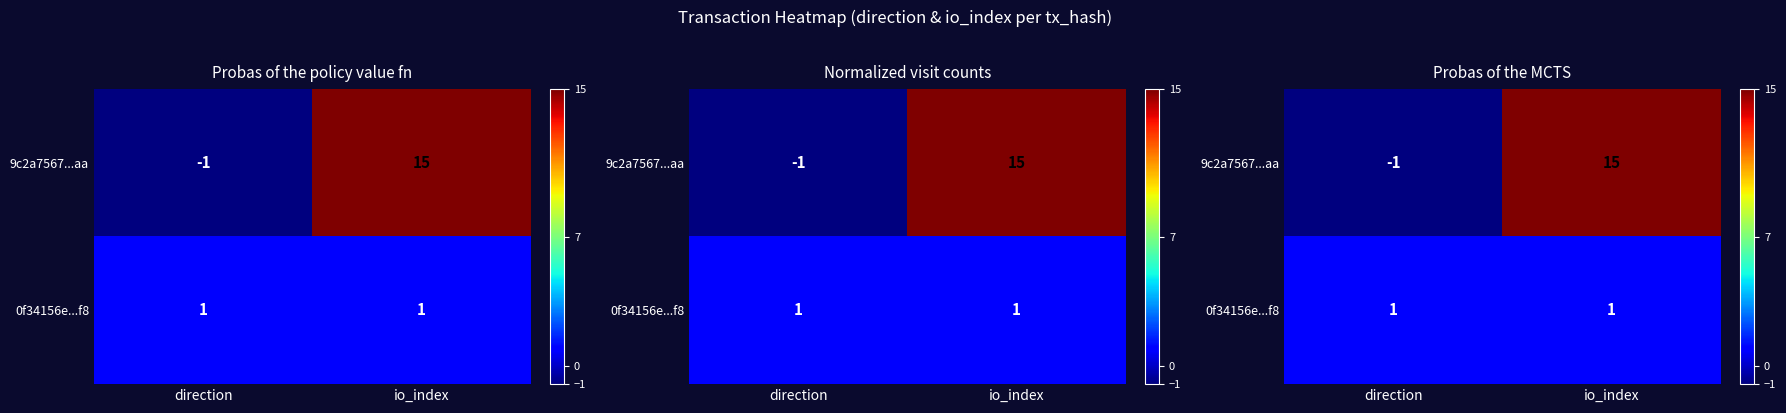

Rank the series at io_index from highest to lowest value.

9c2a7567...aa, 0f34156e...f8